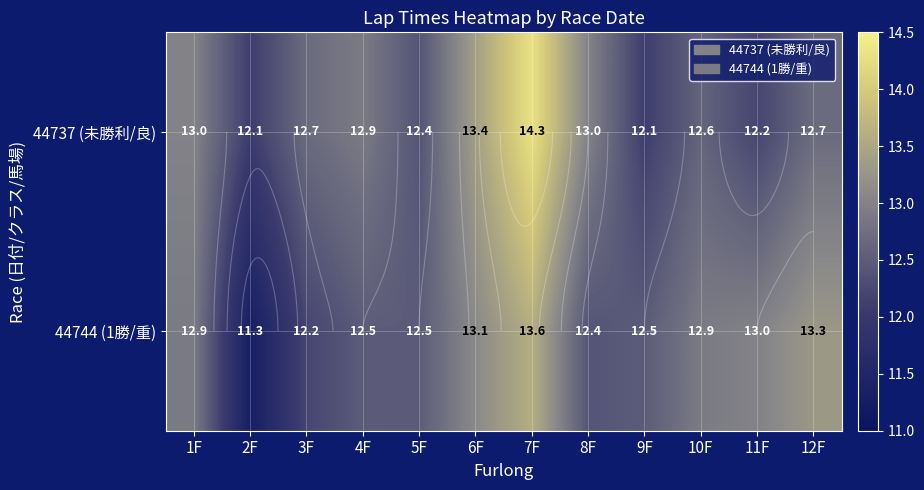

What is the difference between the maximum and minimum values in the 44737 (未勝利/良) series?

2.2